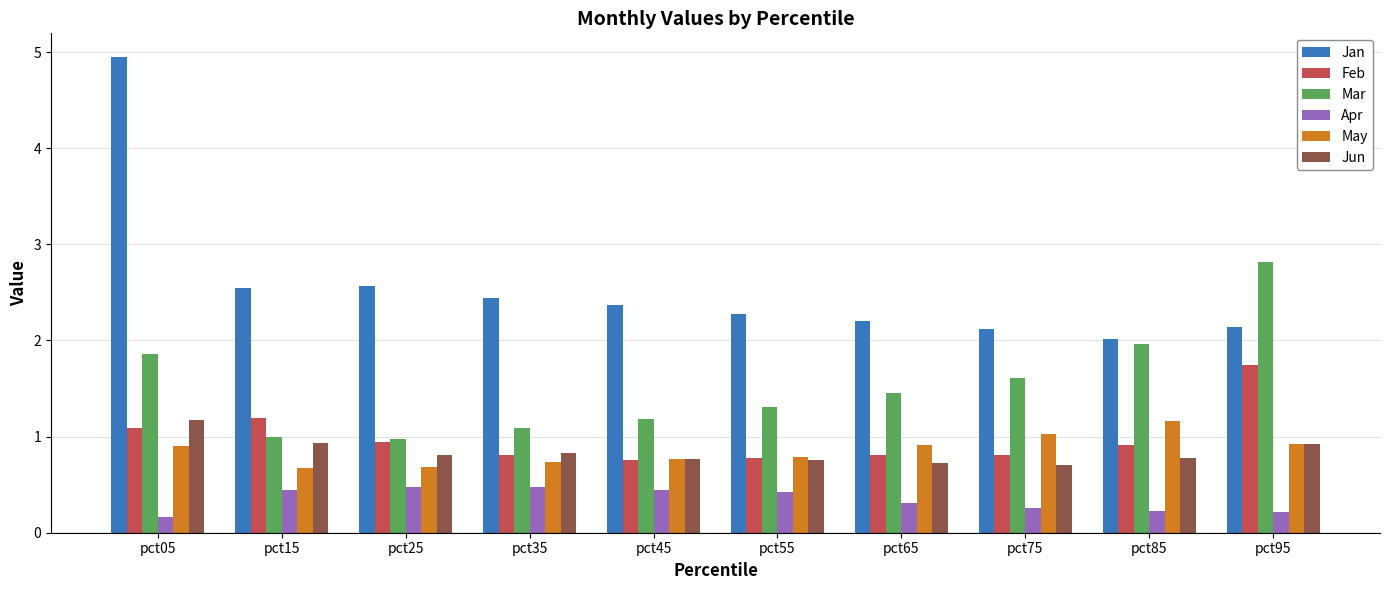

What are all the series names shown in the legend?

Jan, Feb, Mar, Apr, May, Jun